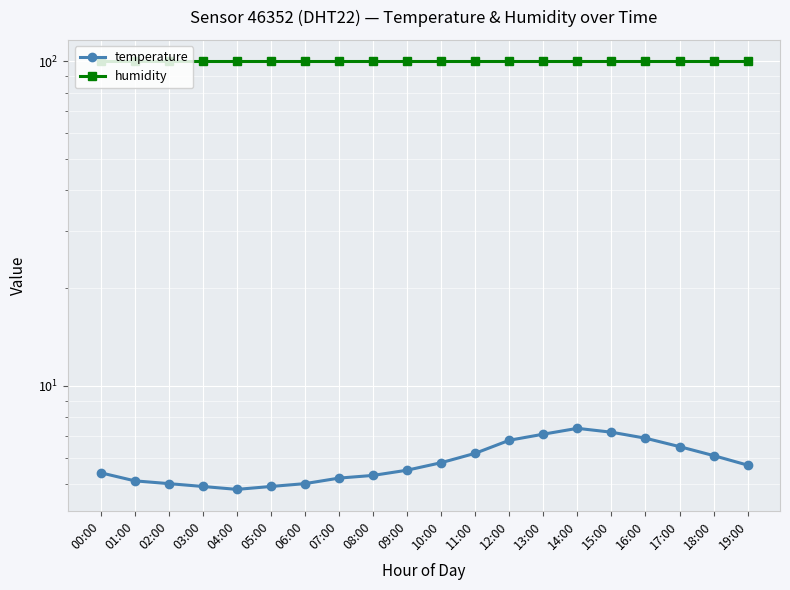

What is the sum of the humidity values at 17:00 and 06:00?

199.8